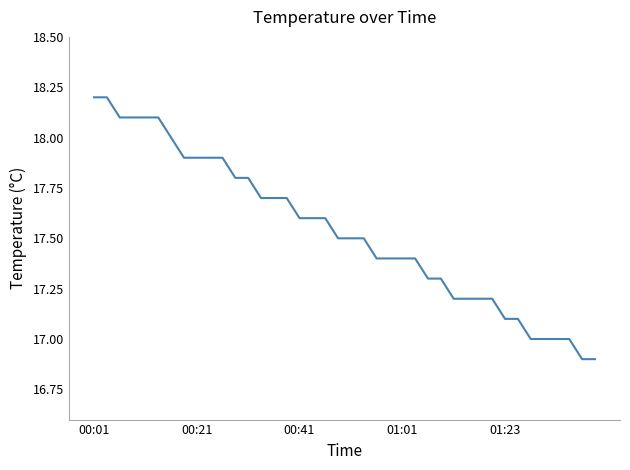

What is the greatest value displayed?

18.2